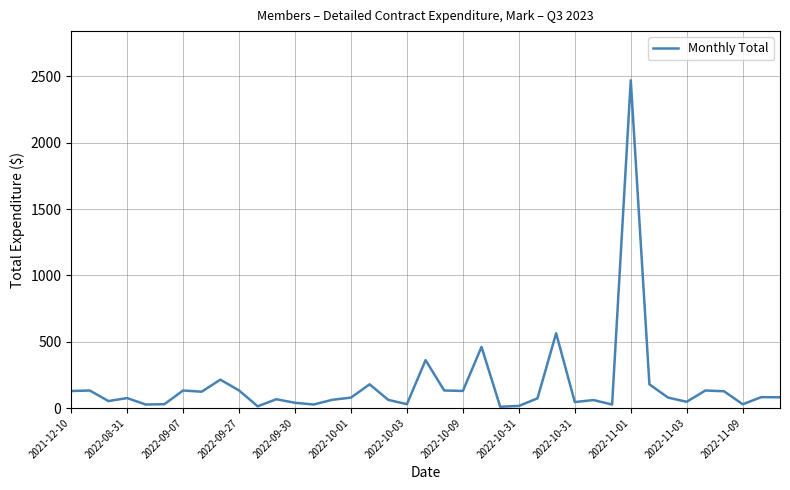

What is the difference between the maximum and minimum values?

2461.2